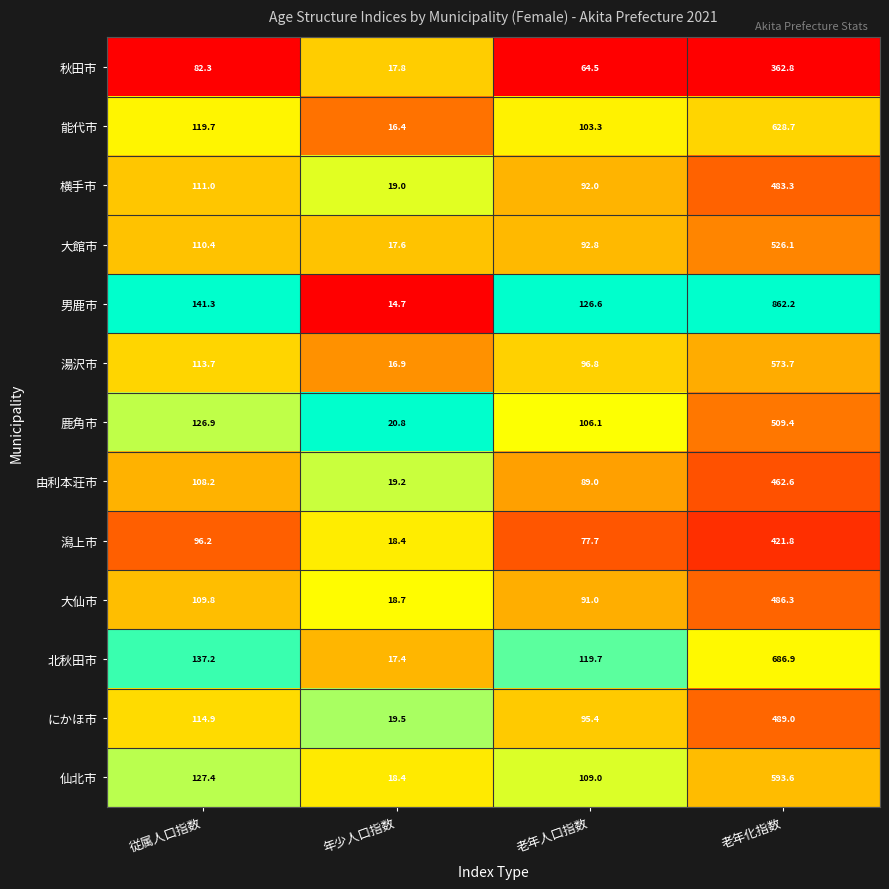

What is the difference between the maximum and second lowest values in the 鹿角市 series?

403.3